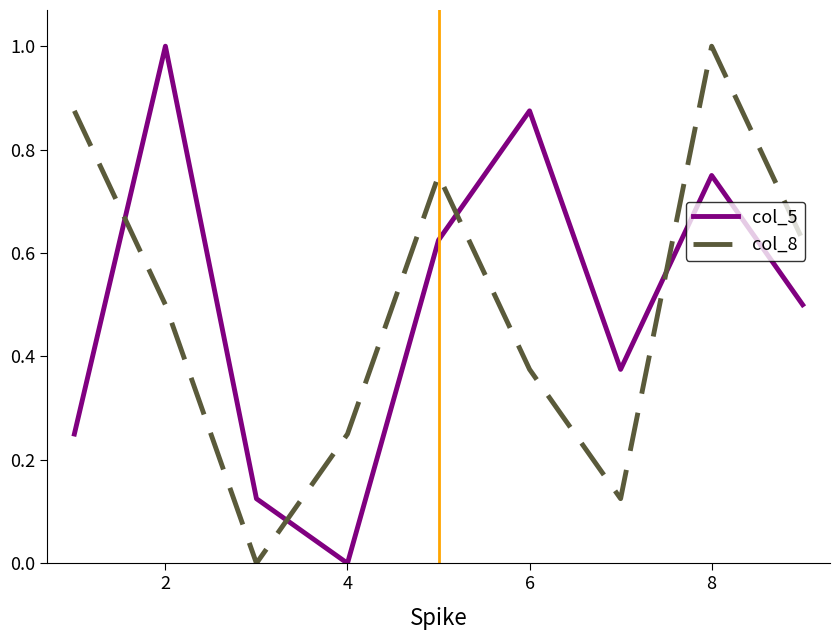

How many interior local valleys does the col_5 series have?

2